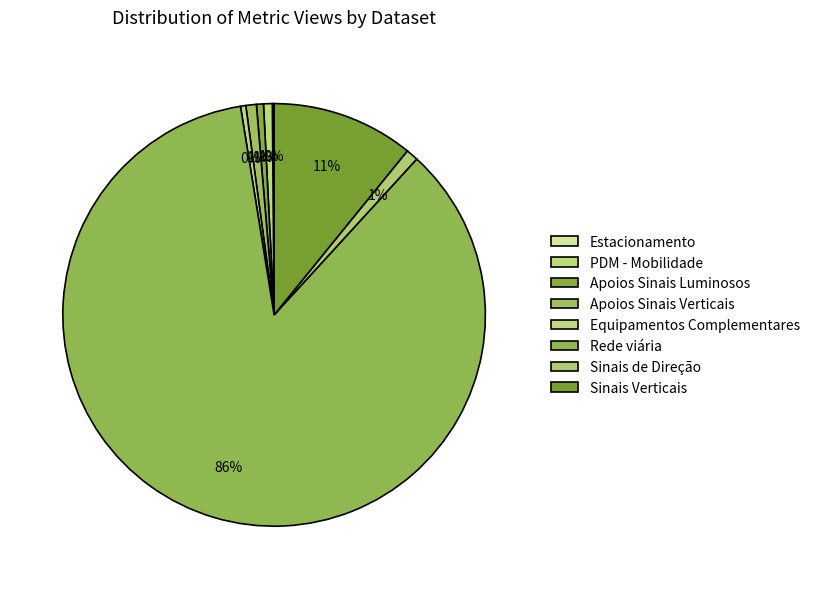

To the nearest percent, what is the combined percentage of Estacionamento and Sinais Verticais?

11%